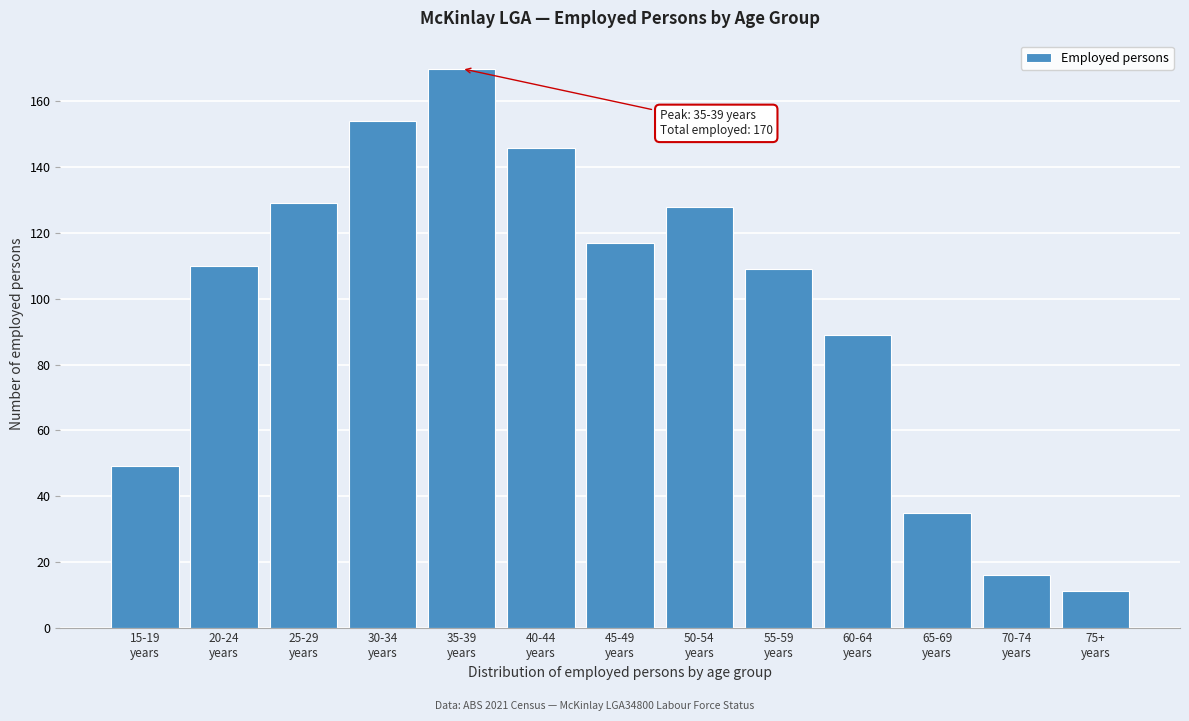

Reading left to right, list all the values displayed in this chart.

49	110	129	154	170	146	117	128	109	89	35	16	11